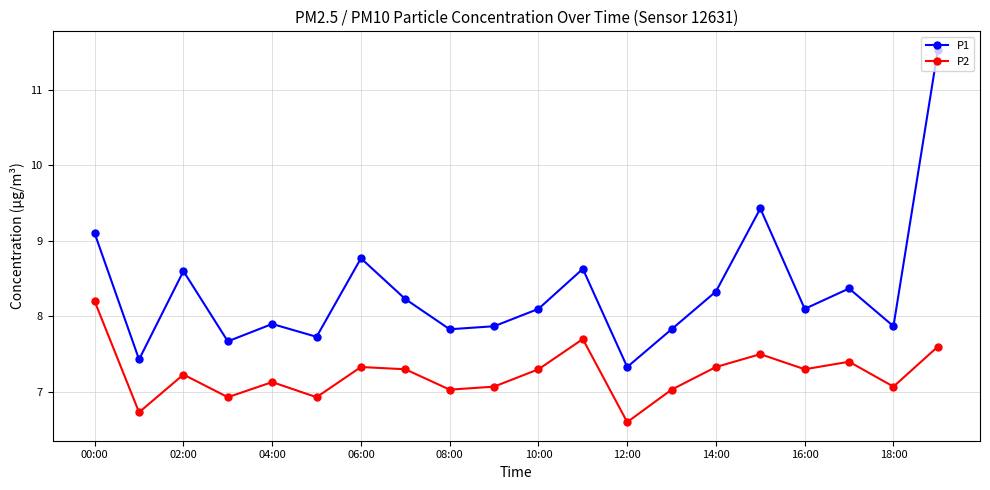

What is the lowest value of the P2 series?

6.6